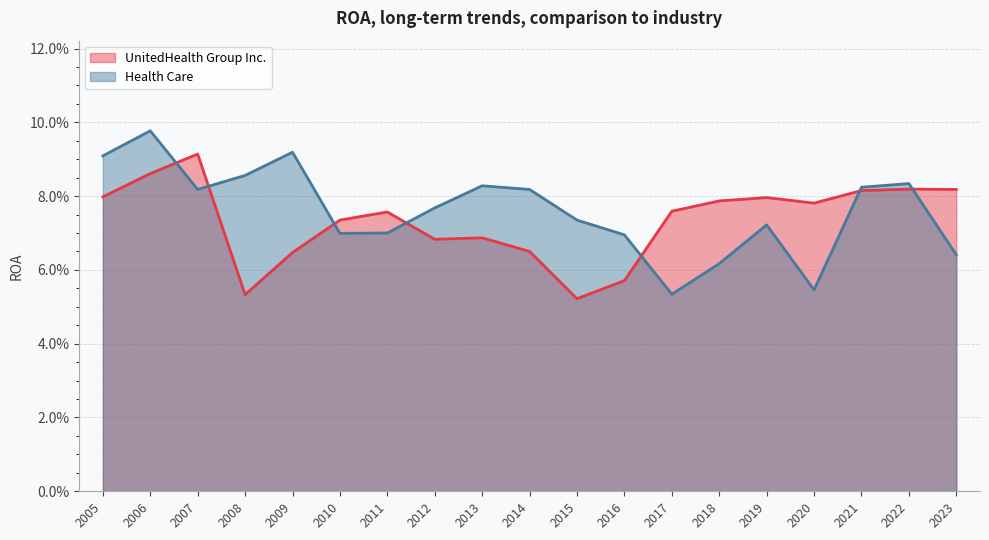

Is it true that UnitedHealth Group Inc. equals 0.1 at 2022?

False